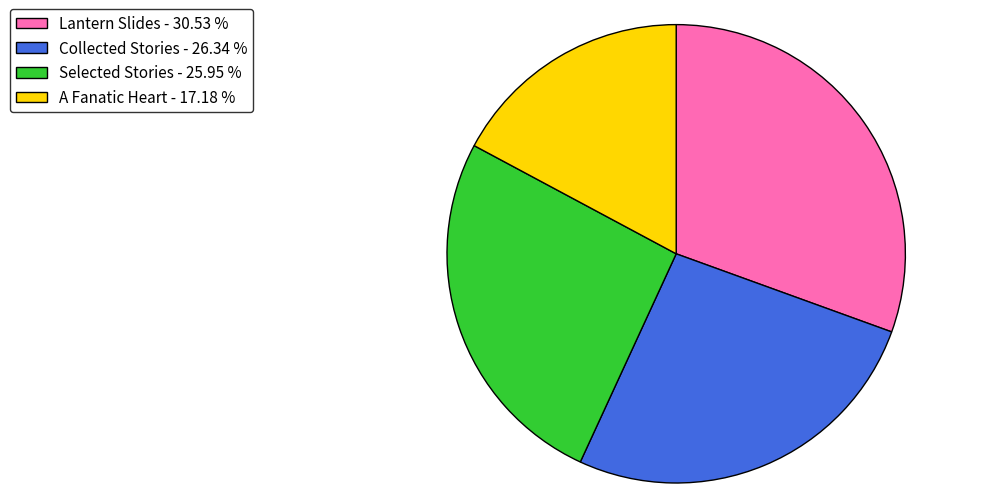

Does Lantern Slides account for over 50% of the chart?

No